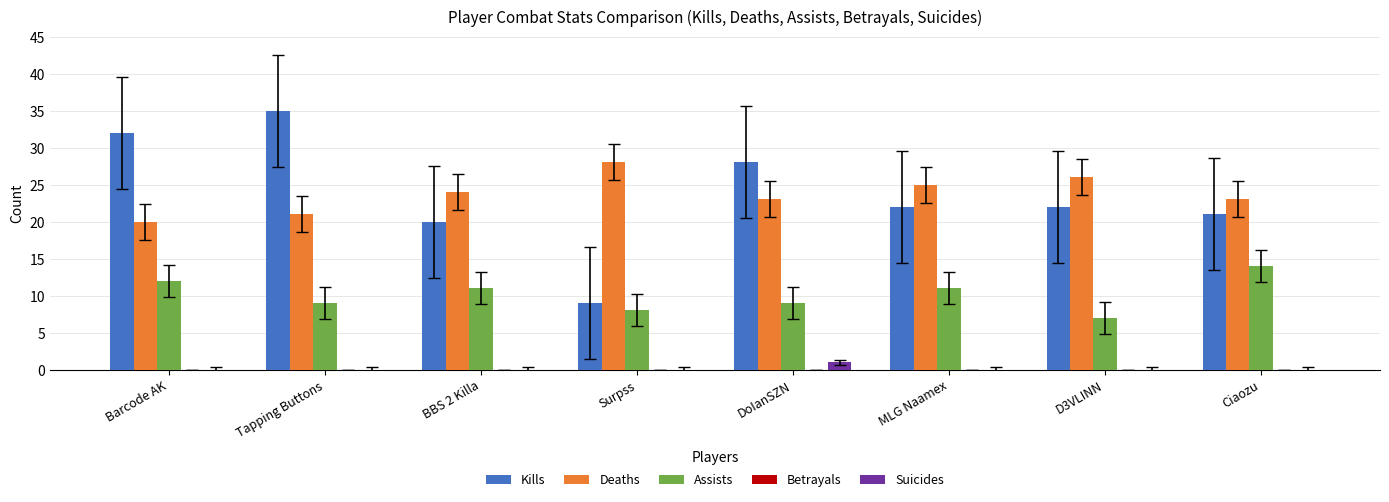

How many groups of bars are there?

8